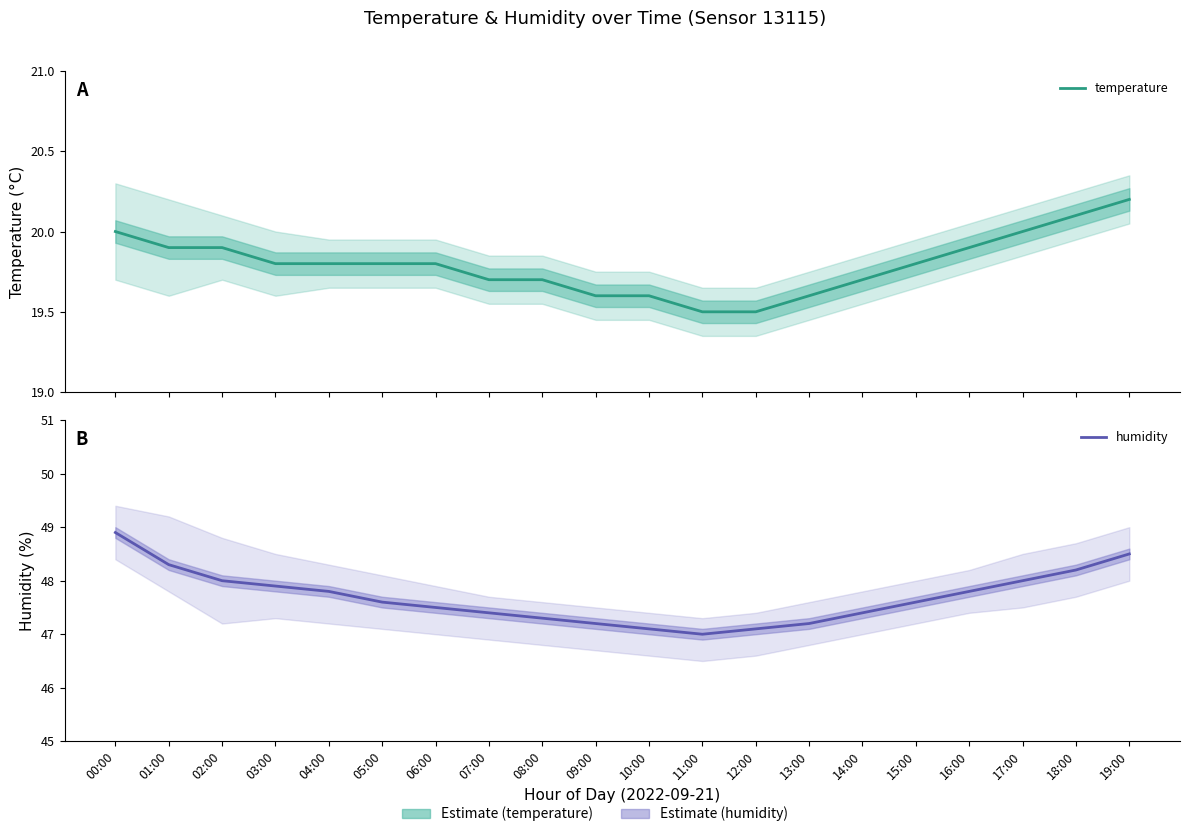

Which has a higher value, 09:00 or 02:00?

02:00